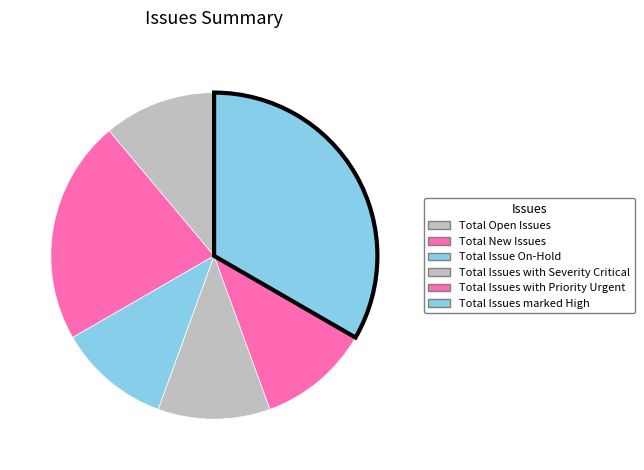

What percentage is NOT represented by Total New Issues?

77.8%